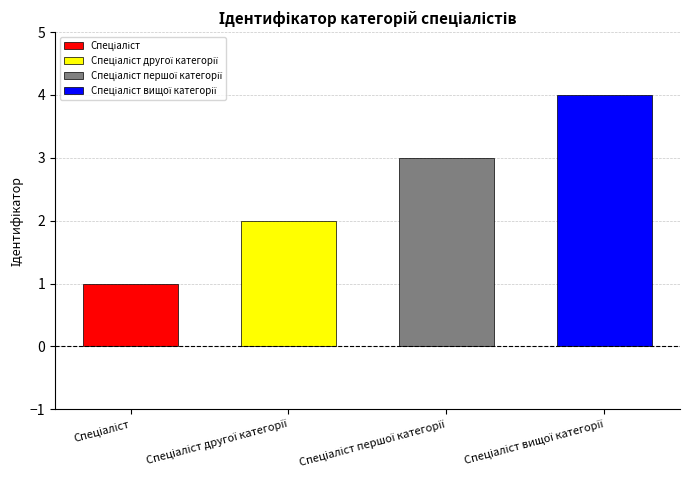

At which category does the chart reach its peak across all series?

Спеціаліст вищої категорії